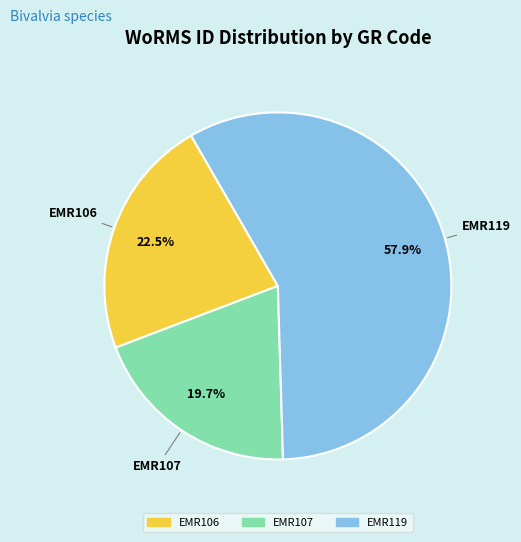

Combined, do EMR107 and EMR106 account for over 50%?

No